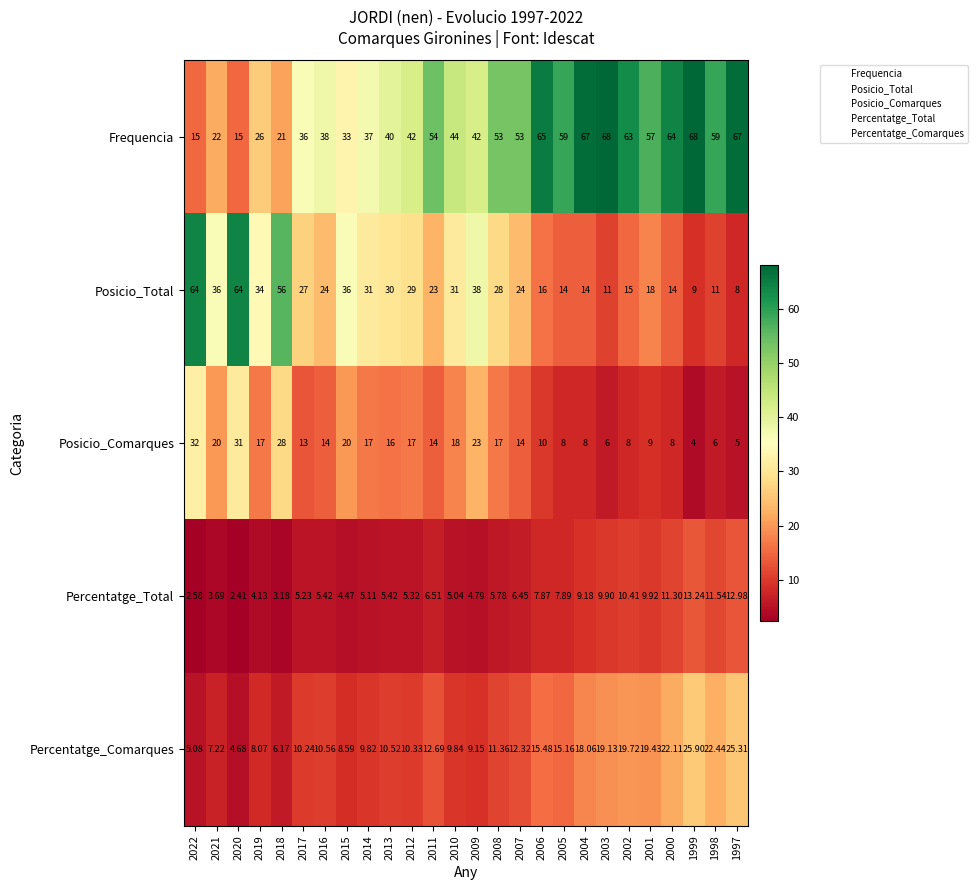

Between 2003 and 2002, which series saw the biggest shift?

Frequencia